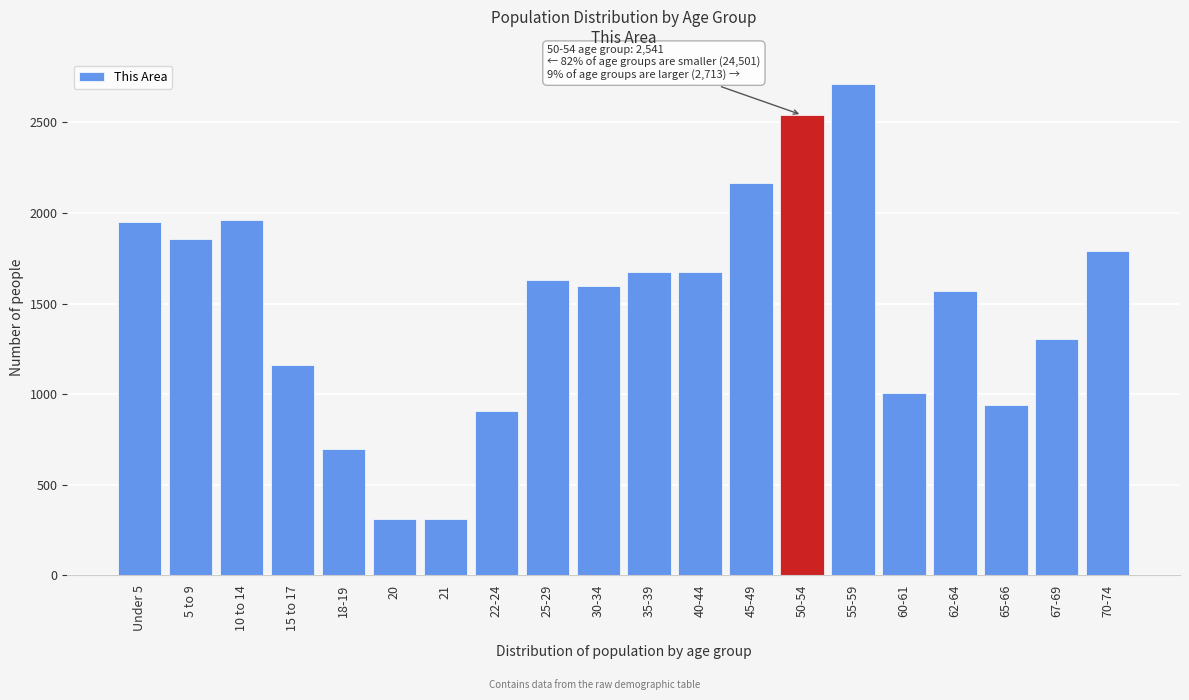

What is the change in value from Under 5 to 15 to 17?

-789